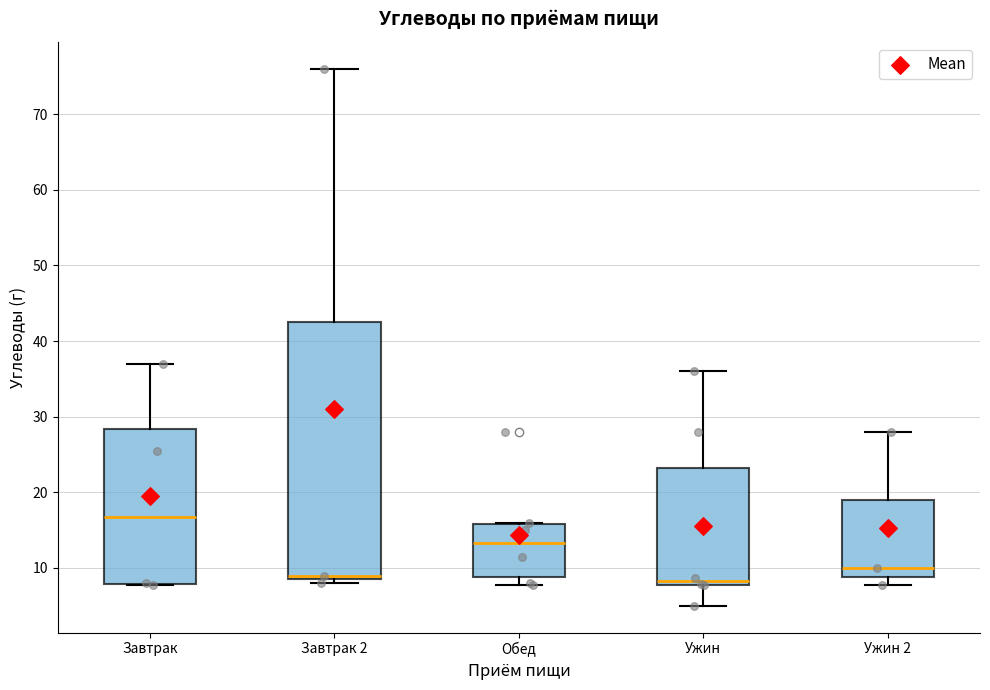

Reading left to right, transcribe this box plot: for each box, give where its median line is, the range the box spans, and where its two whiskers end, as read against the y-axis. The values are not printed on the chart, so give them approximately, as read against the axis.

Завтрак: median 17, box 8 to 28, whiskers 8 to 37
Завтрак 2: median 9 (just above the box's lower edge), box 9 to 43, whiskers 8 to 76
Обед: median 13, box 9 to 16, whiskers 8 to 16
Ужин: median 8 (just above the box's lower edge), box 8 to 23, whiskers 5 to 36
Ужин 2: median 10, box 9 to 19, whiskers 8 to 28